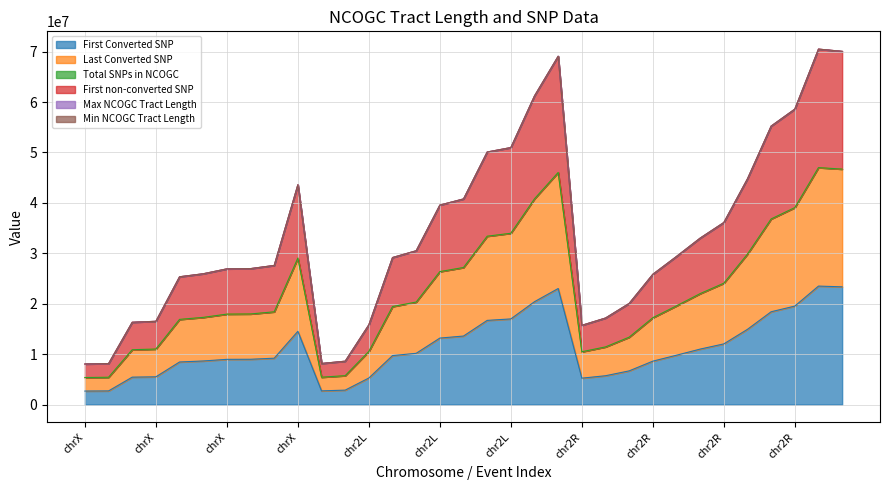

In Last Converted SNP, how many points are higher than both neighbors (excluding endpoints)?

3